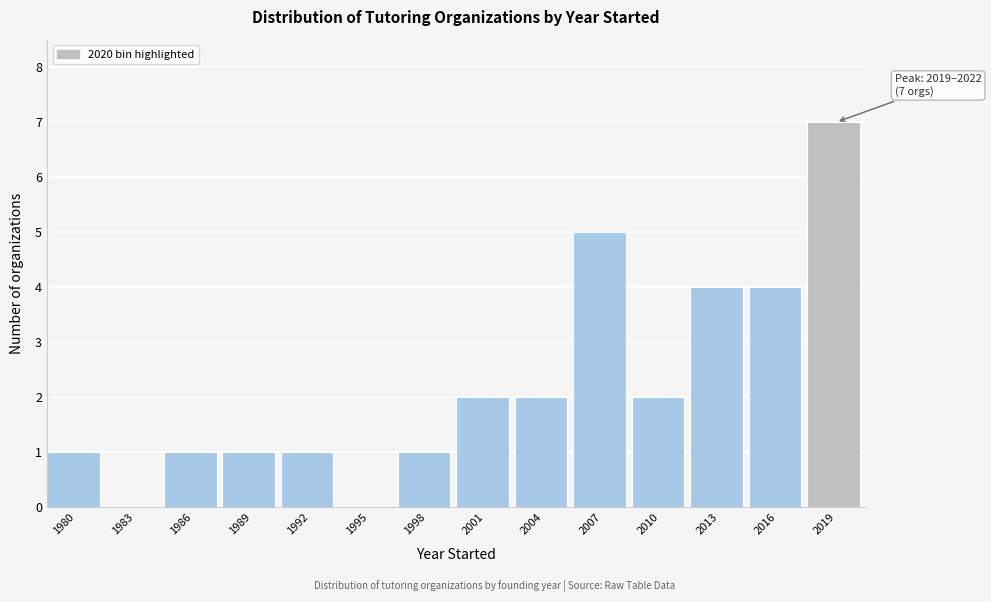

Reading left to right, what are all the values shown in this chart?

1980=1	1983=0	1986=1	1989=1	1992=1	1995=0	1998=1	2001=2	2004=2	2007=5	2010=2	2013=4	2016=4	2019=7